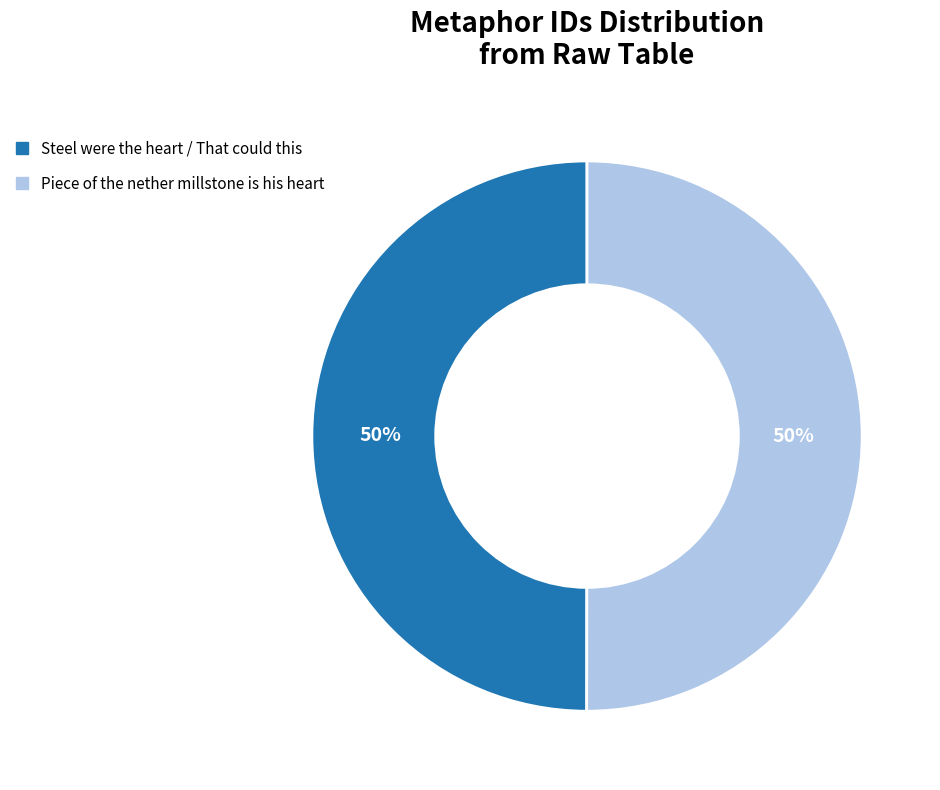

Do Steel were the heart / That could this and Piece of the nether millstone is his heart together represent more than half of the pie?

Yes